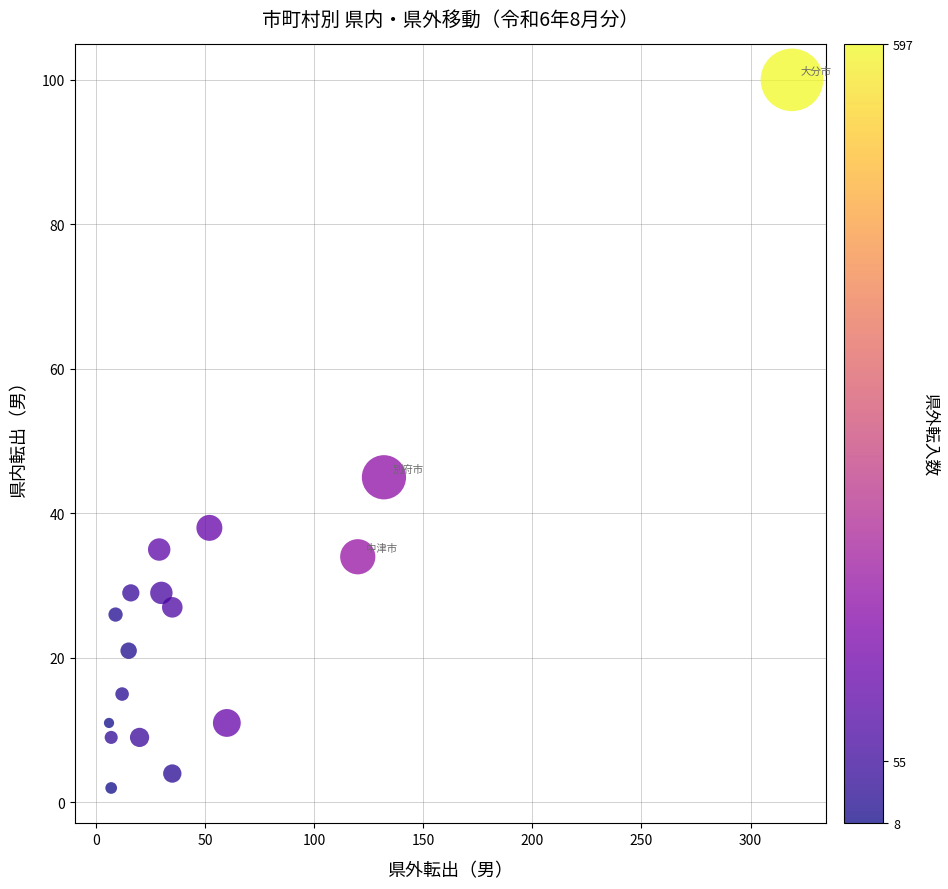

What Y value in the scatter plot is closest to 51?

45